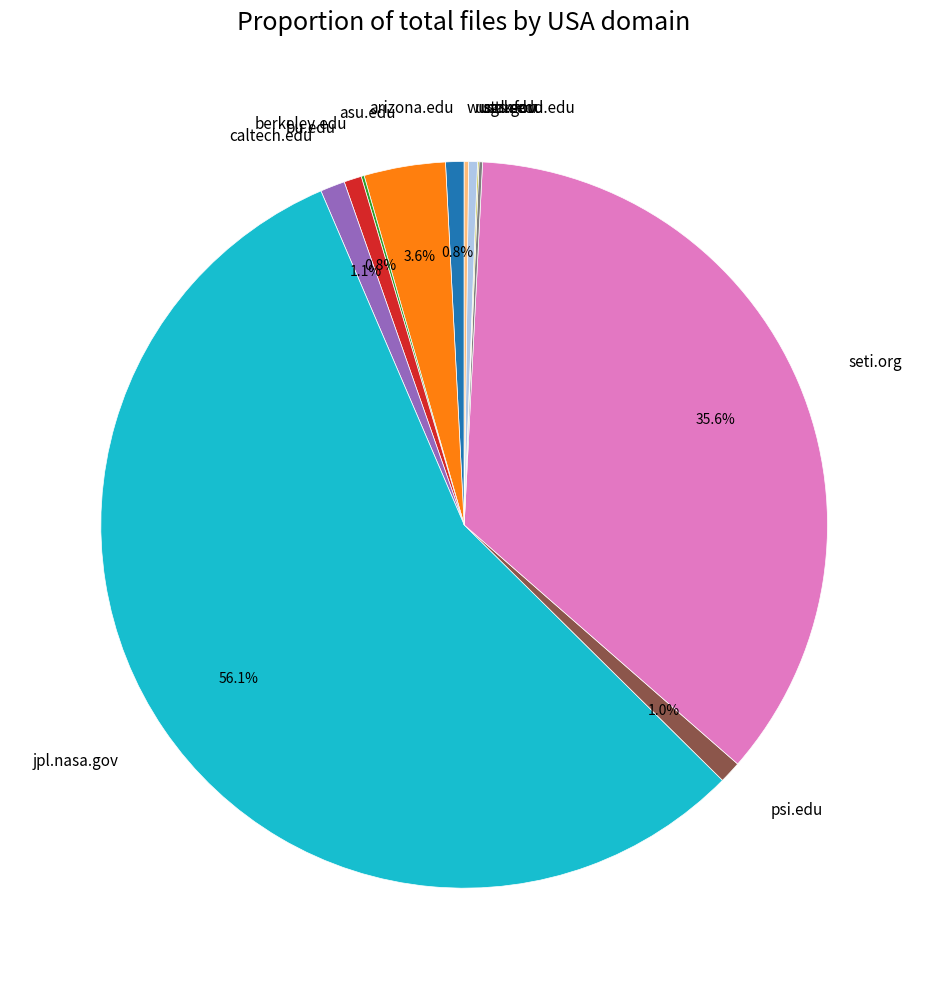

What is the ratio of the value at asu.edu to the value at caltech.edu?

3.3